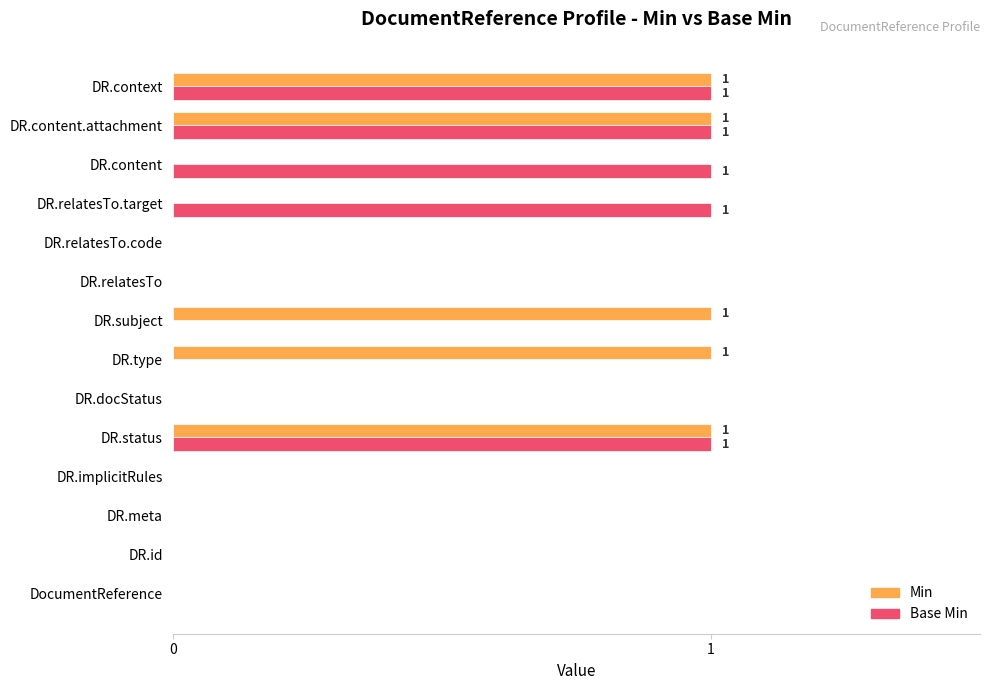

How many categories are shown in the chart?

14